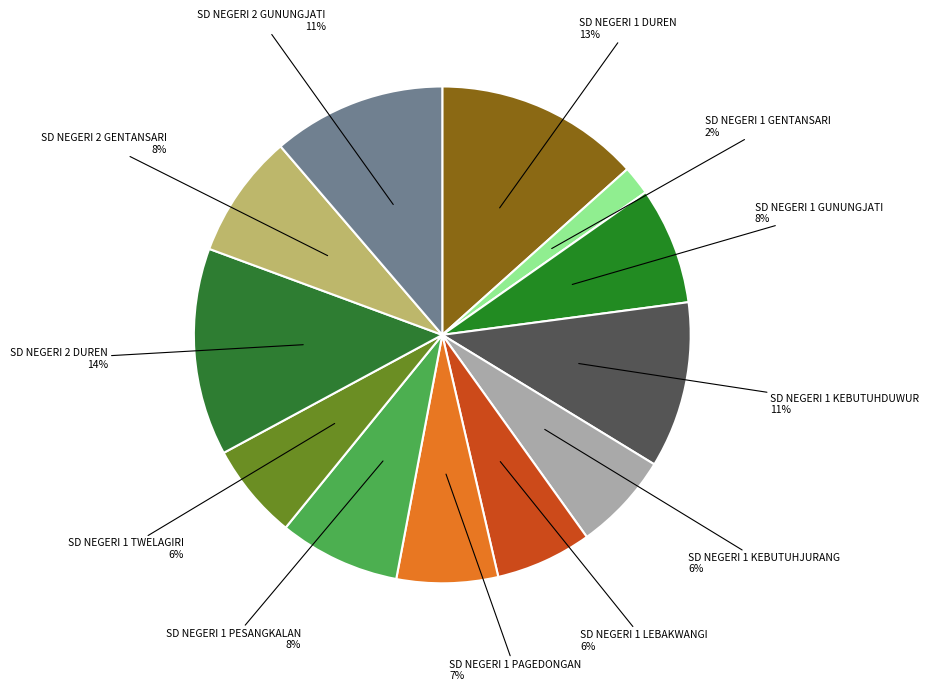

Does any single category account for the majority?

No